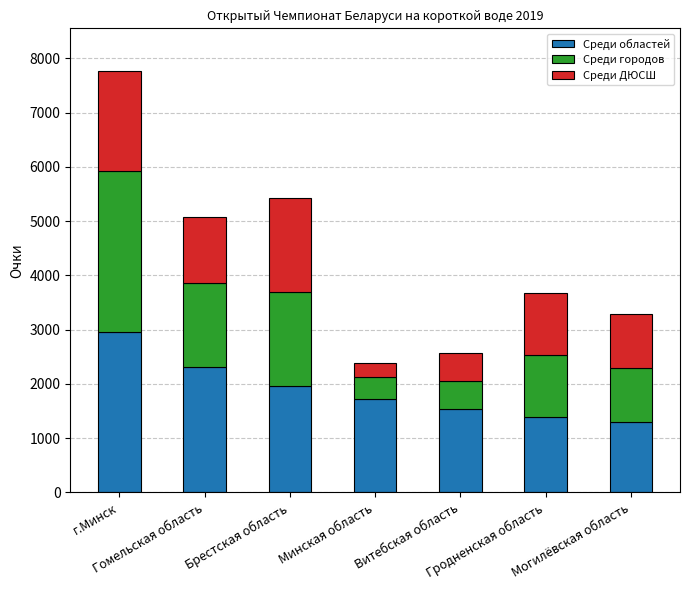

Does the chart contain any negative values?

No